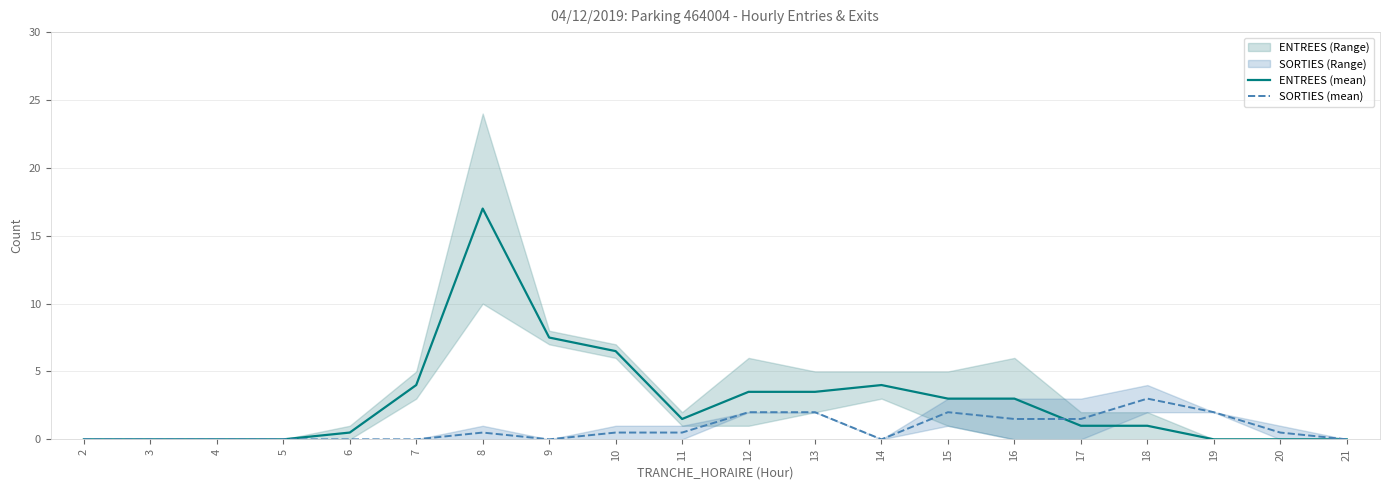

True or false: SORTIES (mean) has a value of -1.0 at 7.

False